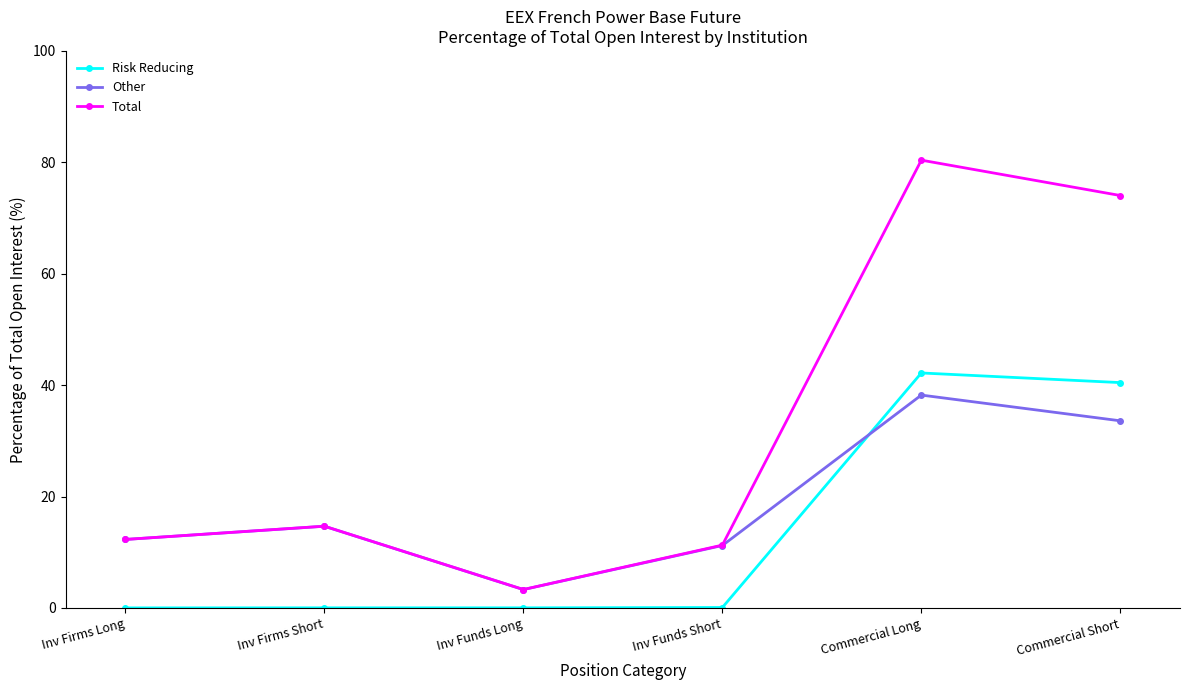

How many times do Risk Reducing and Other cross each other?

1